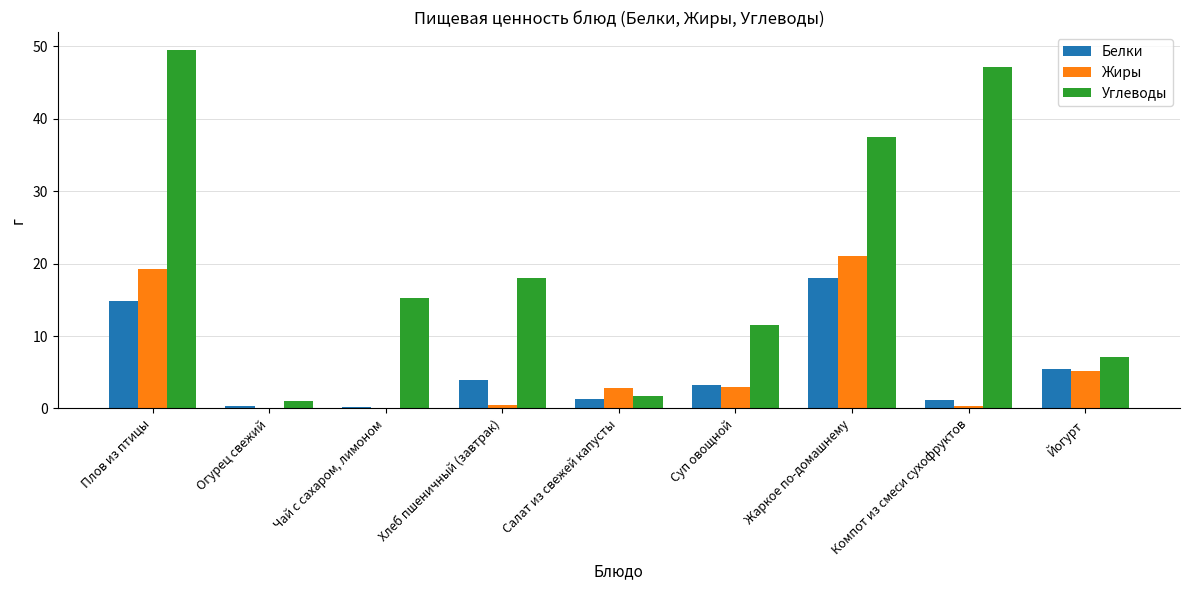

What is the sum of all Жиры values?

52.1